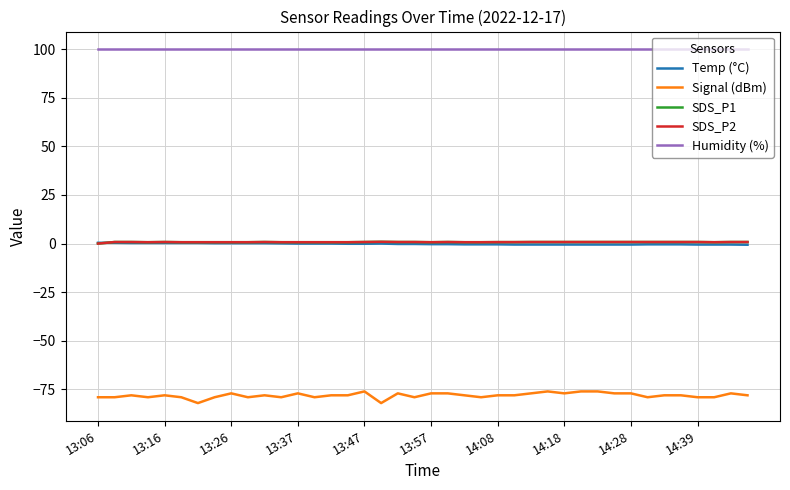

What is the label of the 5th point from the right?

35